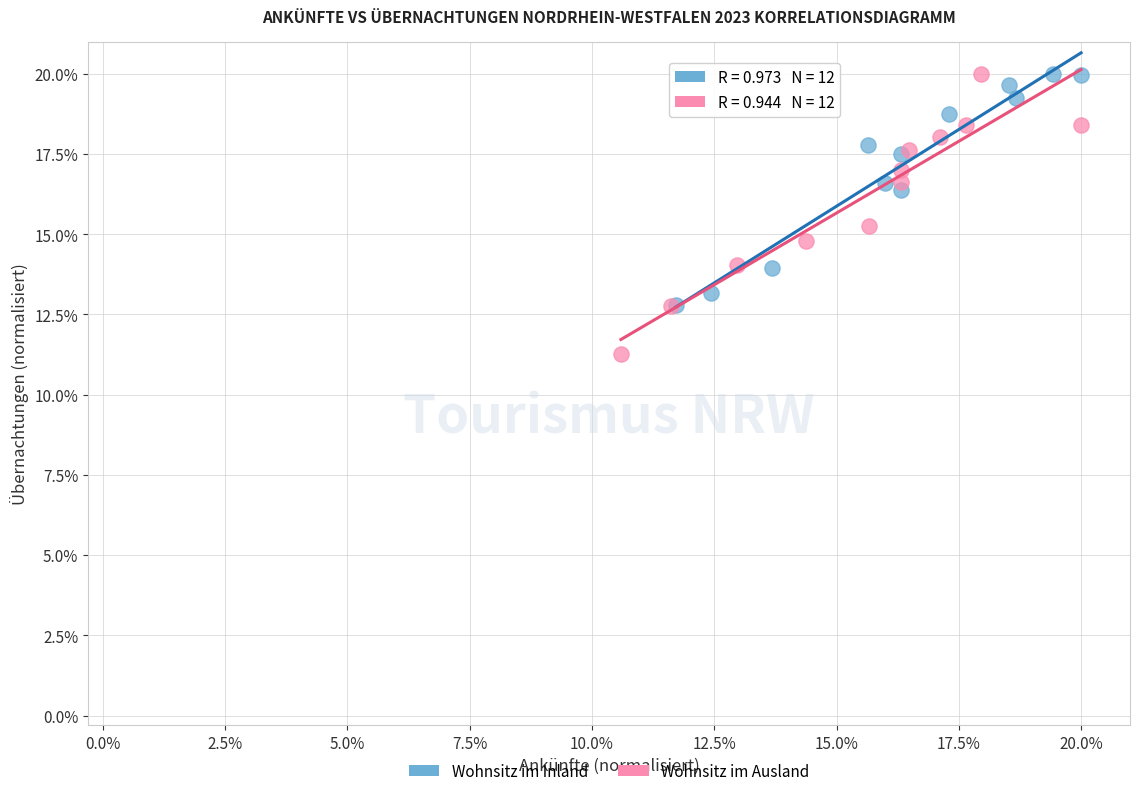

Which series reaches the minimum Y coordinate?

Wohnsitz im Ausland